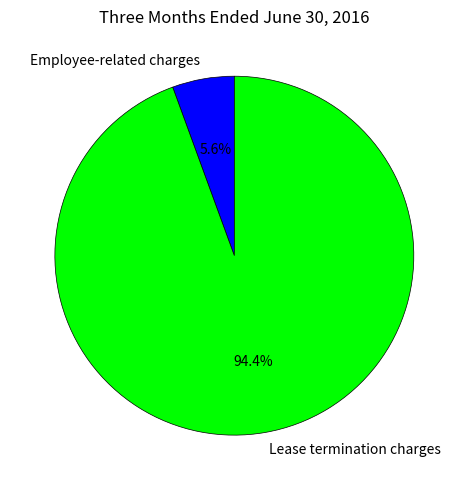

To the nearest percent, what is the average slice percentage?

50%